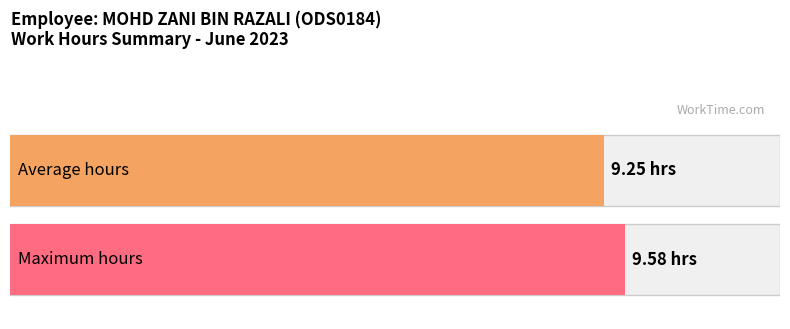

The value at 9-Fri is 6.1. True or false?

False